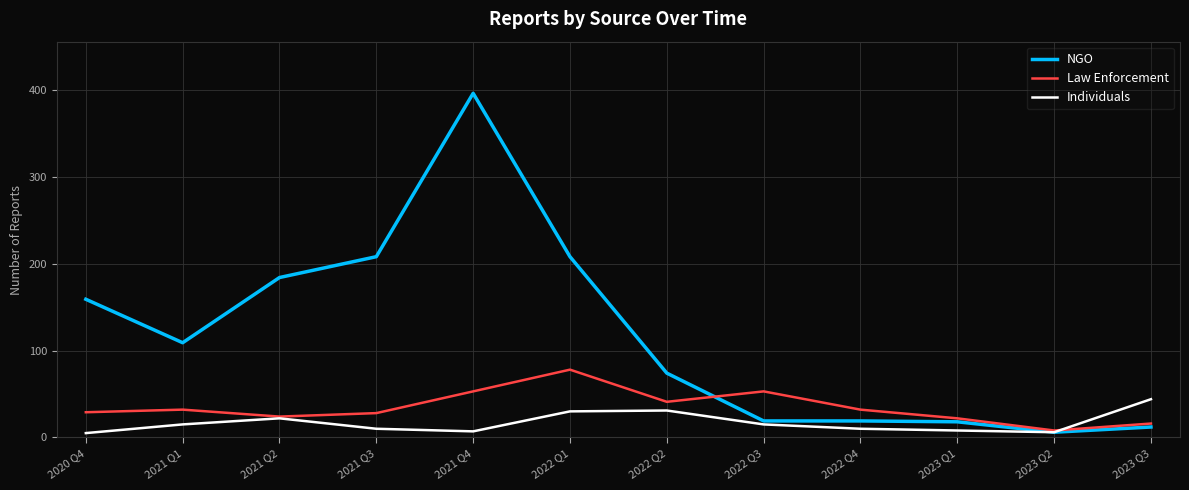

Where is the first local maximum for Individuals?

2021 Q2